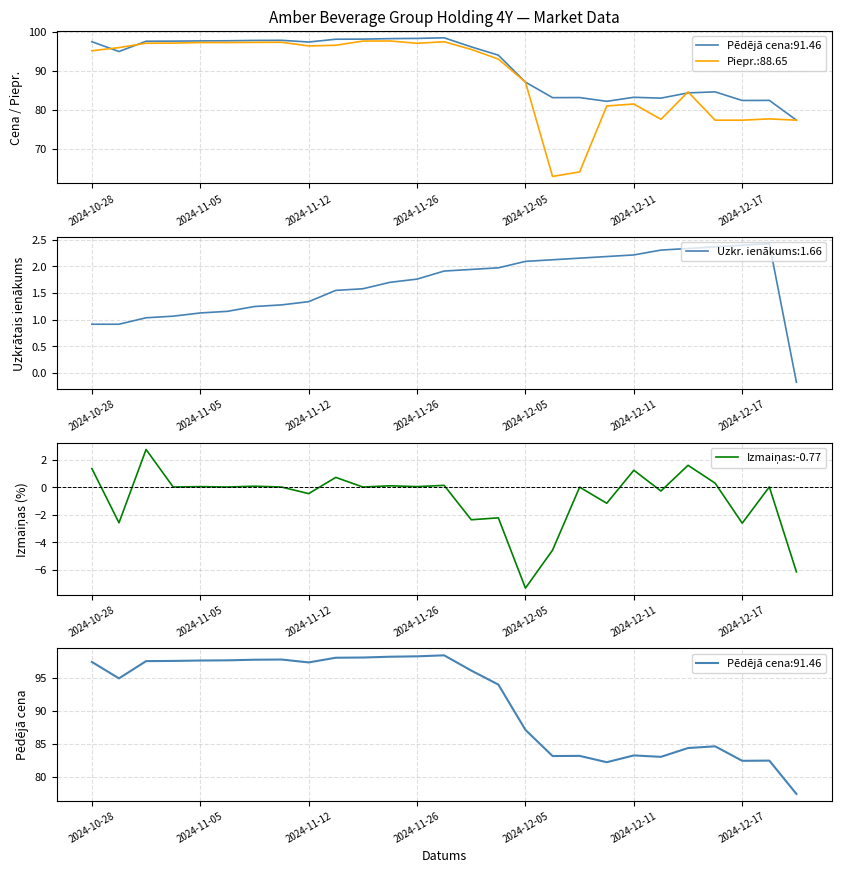

What is the value of the 5th point from the left?

0.1